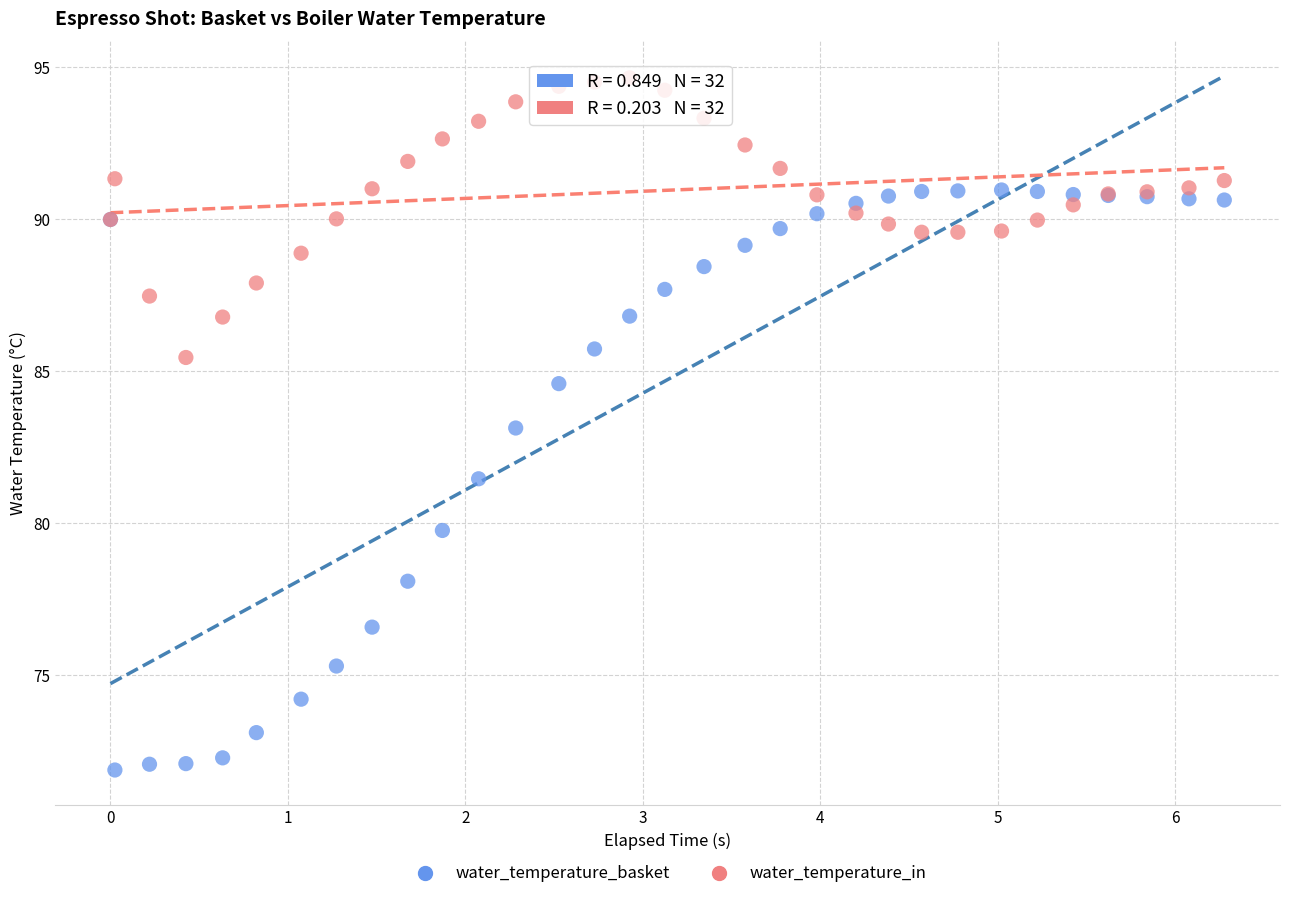

Which series has the widest spread of Y values?

water_temperature_basket